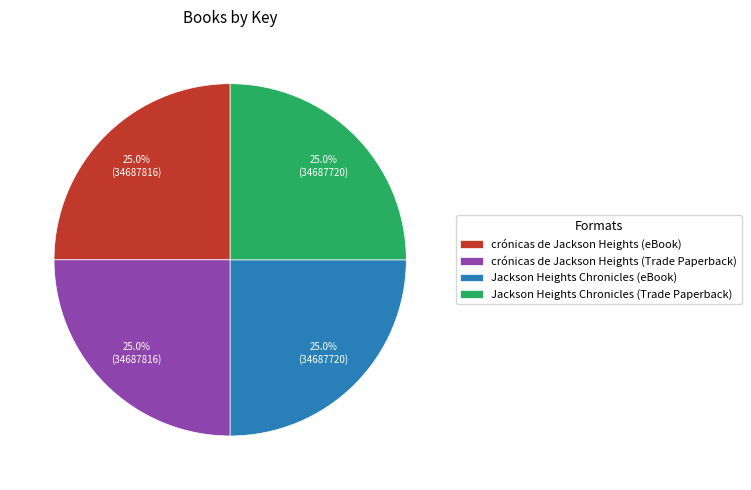

The Jackson Heights Chronicles (Trade Paperback) slice represents 19% of the pie. True or false?

False